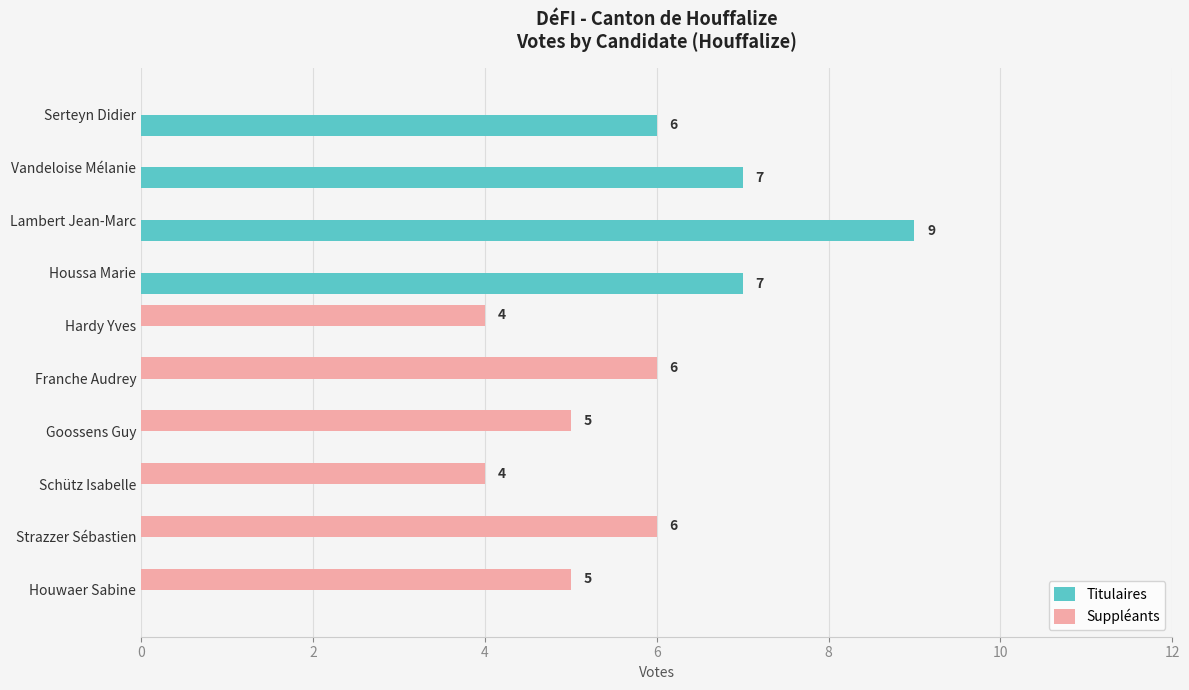

What is the highest value of the Titulaires series?

9